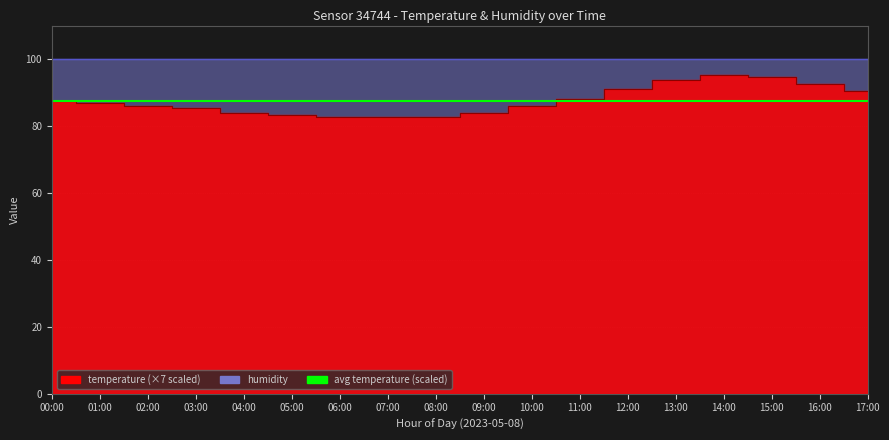

What is the value of the 17th point from the left?

92.4